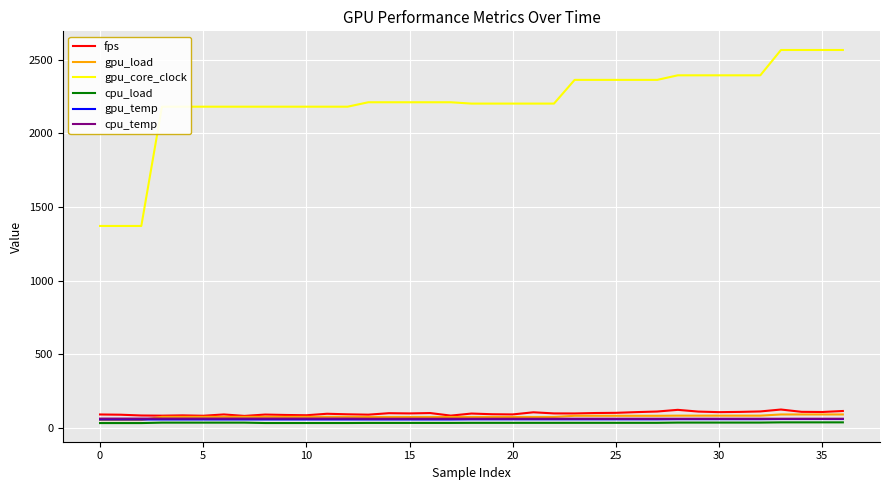

At how many categories does at least one series exceed 1914?

34